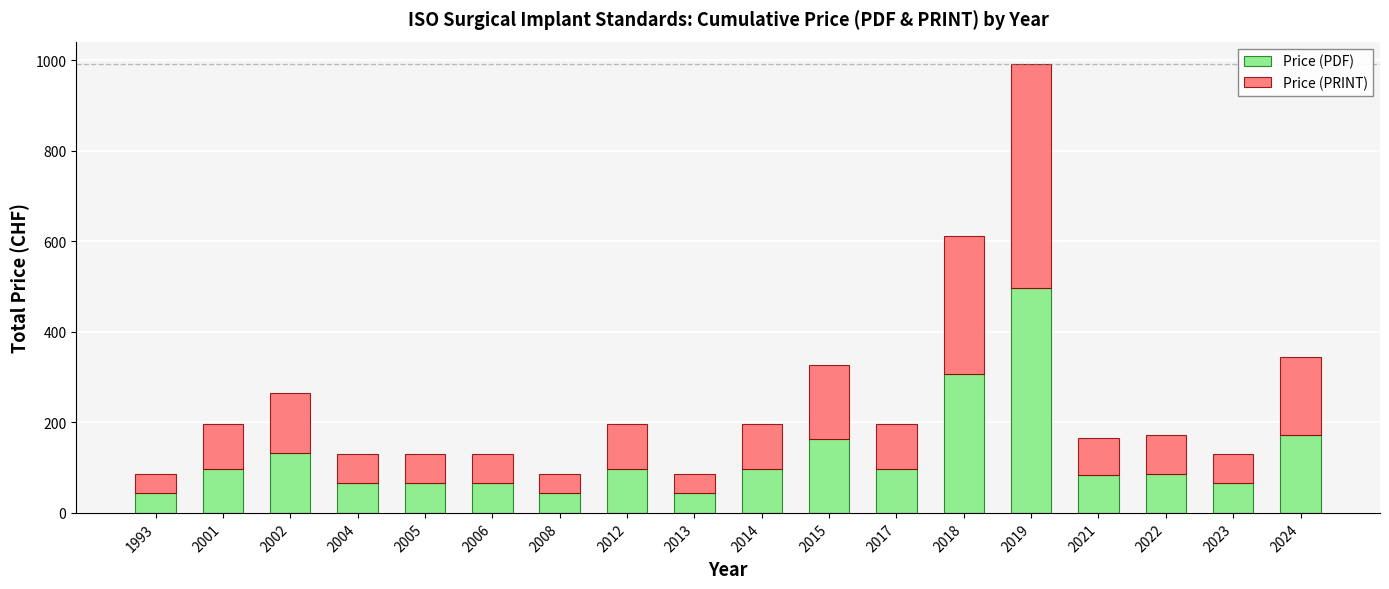

What is the total value across all series at 2008?

86